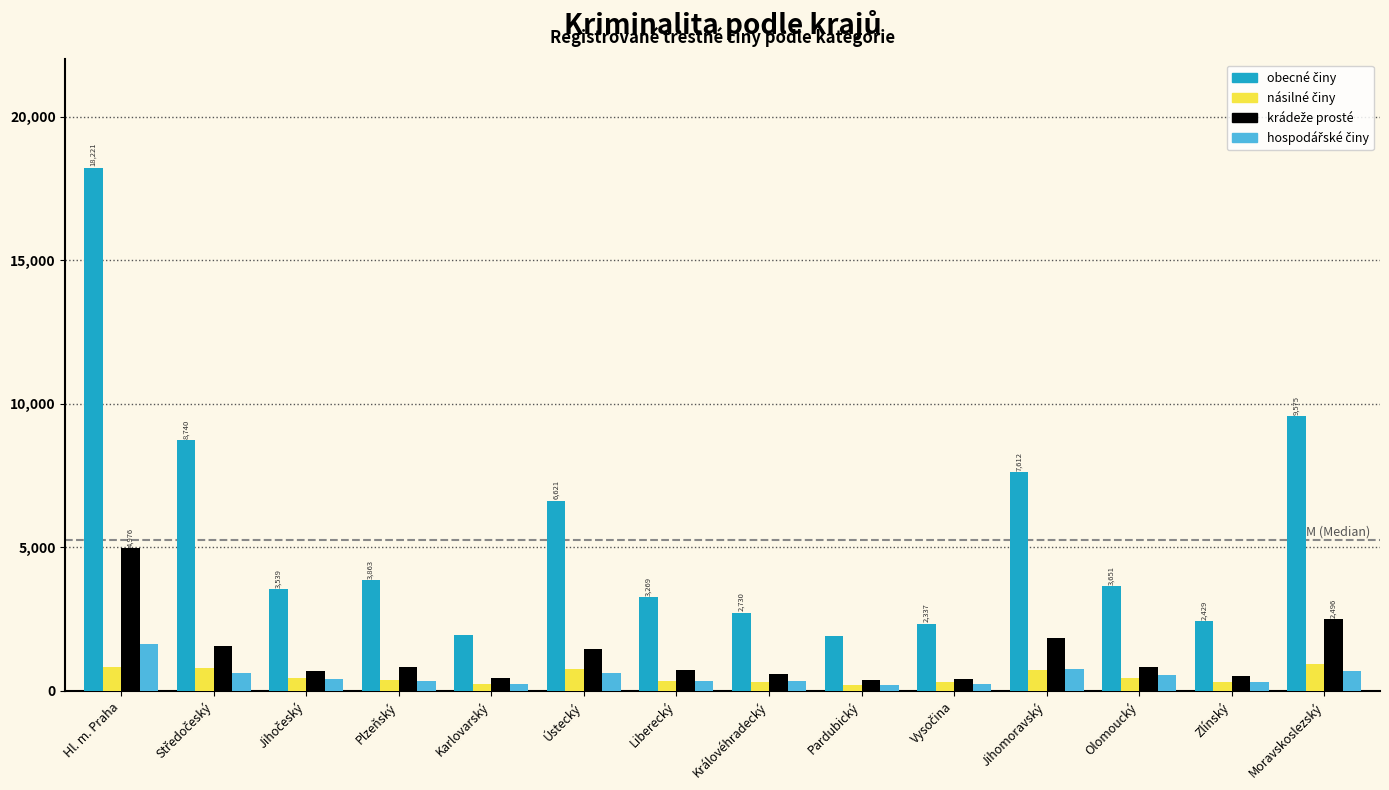

What is the spread (max minus min) of values at Moravskoslezský?

8883